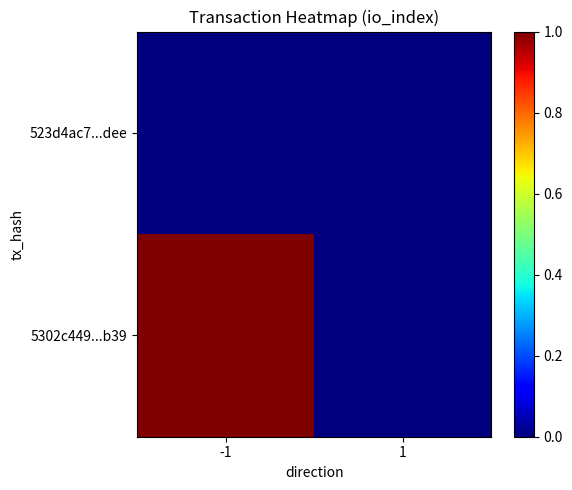

Reading right to left, extract all data points from this chart.

5302c449...b39: 1=0	-1=1
523d4ac7...dee: 1=0	-1=0